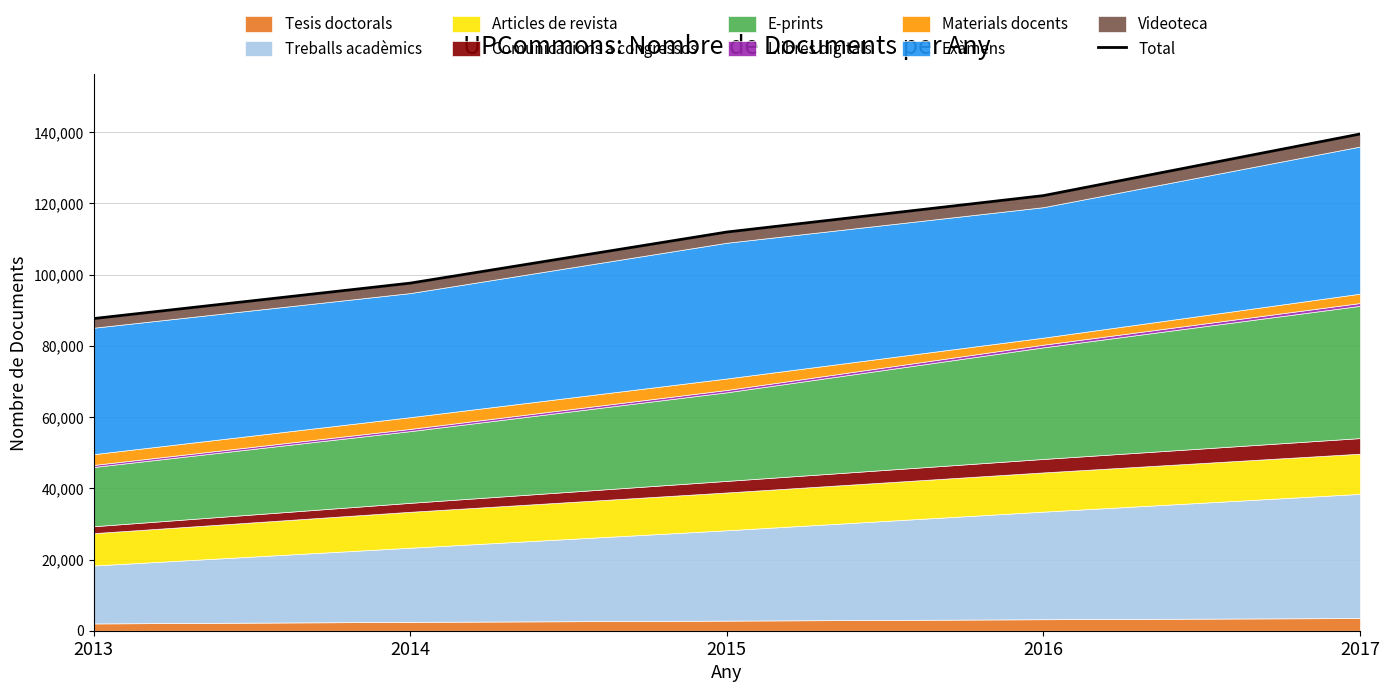

Rank the categories by value from highest to lowest.

2017, 2016, 2015, 2014, 2013